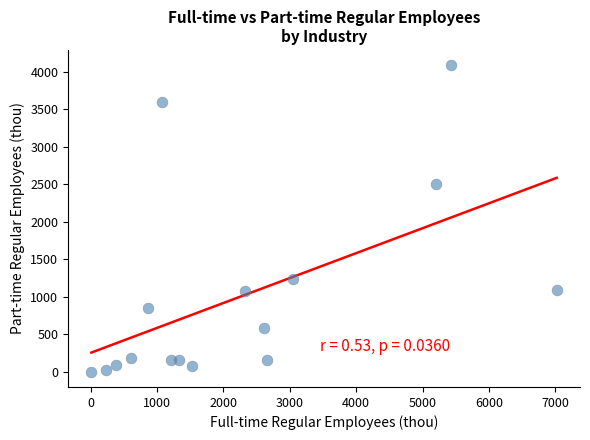

What Y value in the scatter plot is closest to 2043?

2505